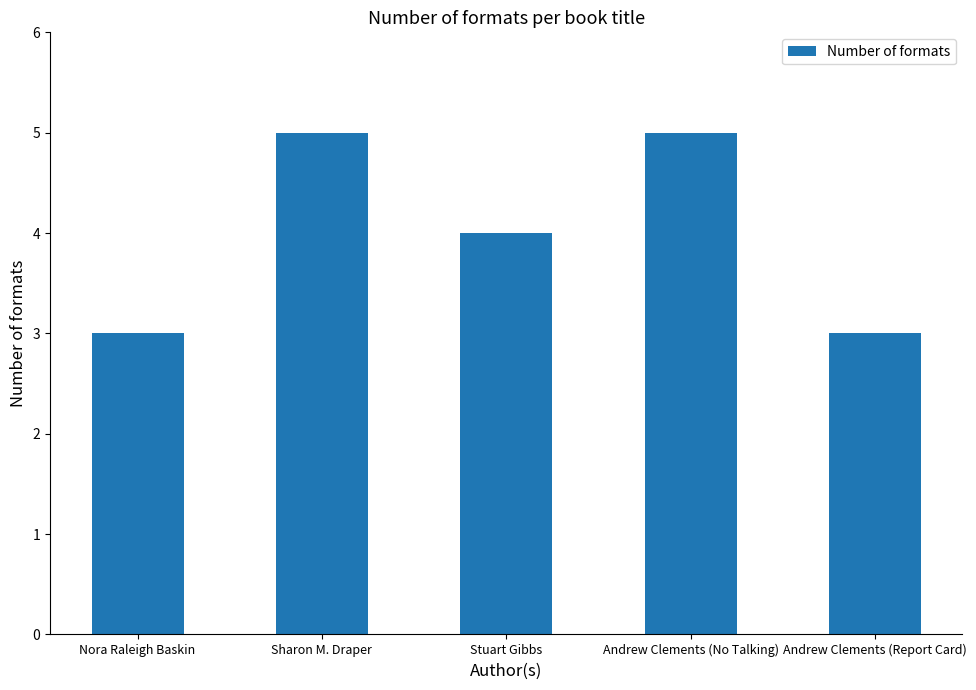

Are the bars grouped side by side (vs. stacked)?

No